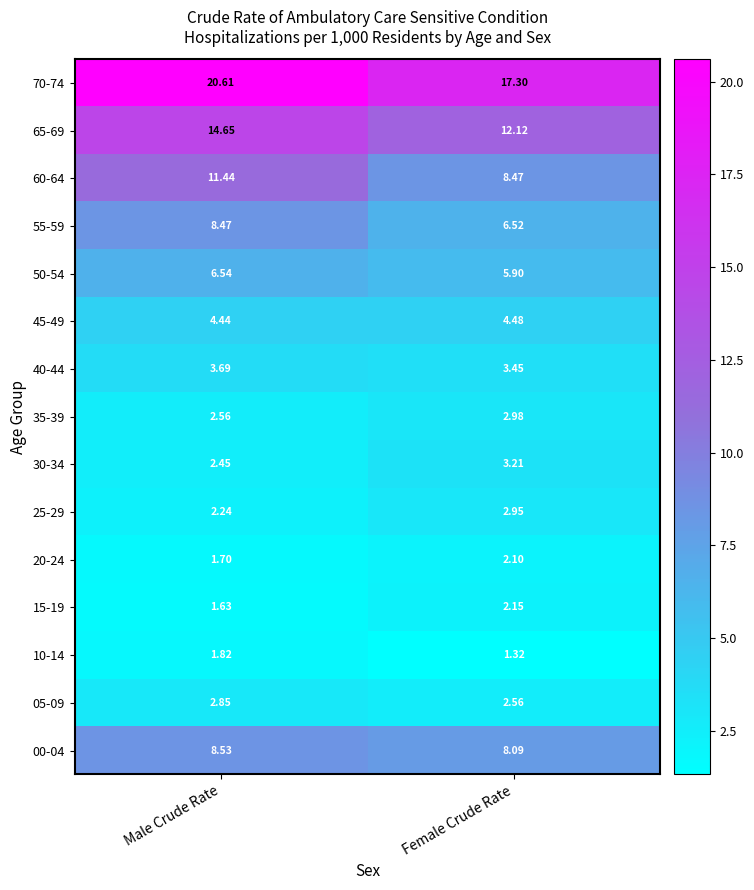

Where is 55-59 nearest to the value 7?

Female Crude Rate